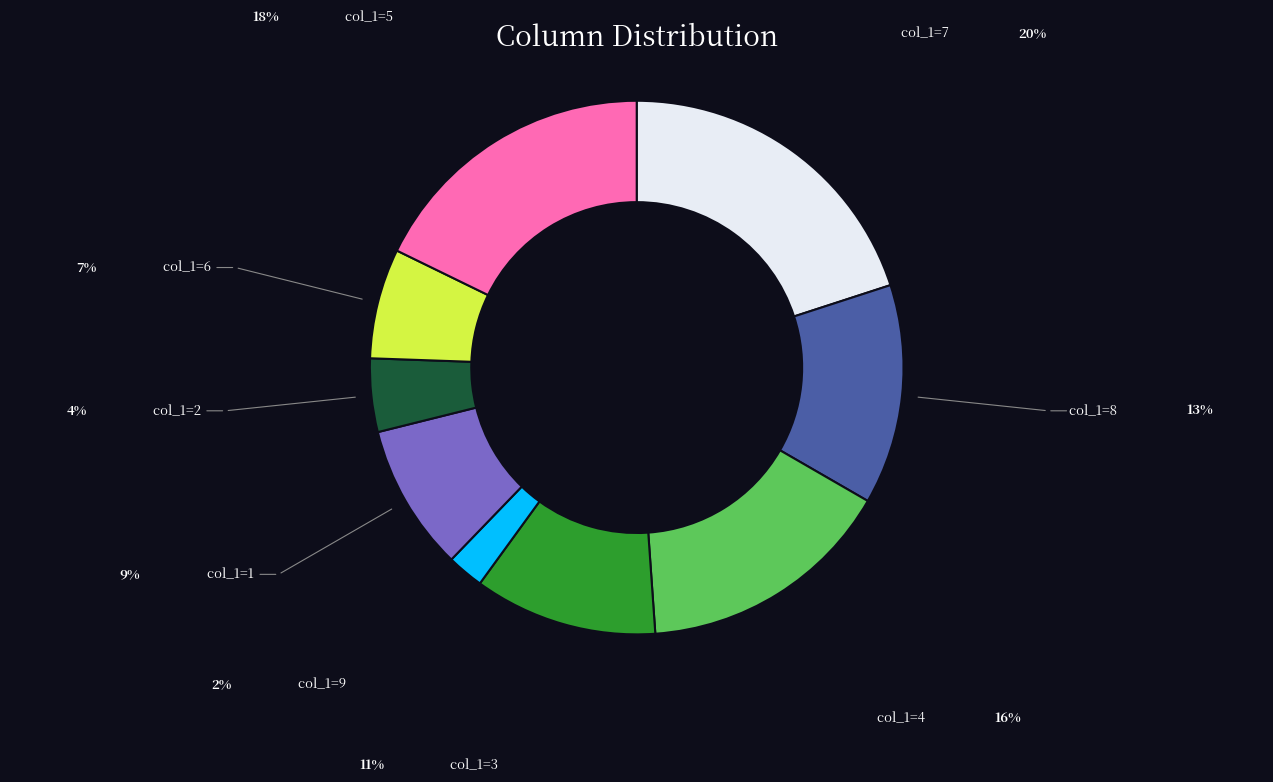

Does any single category account for the majority?

No